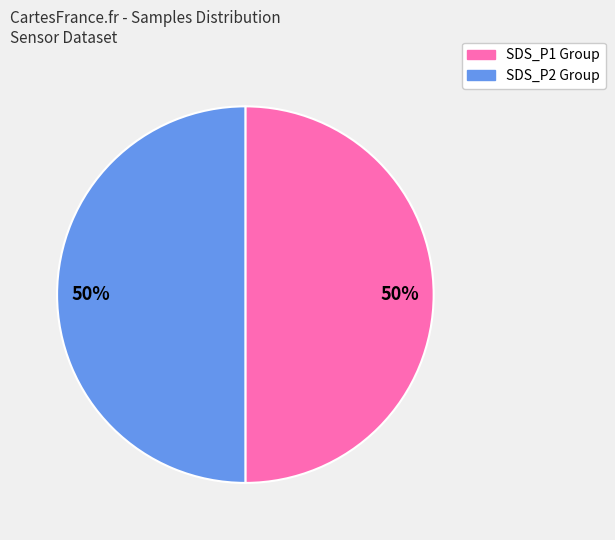

To the nearest percent, what is the average slice percentage?

50%